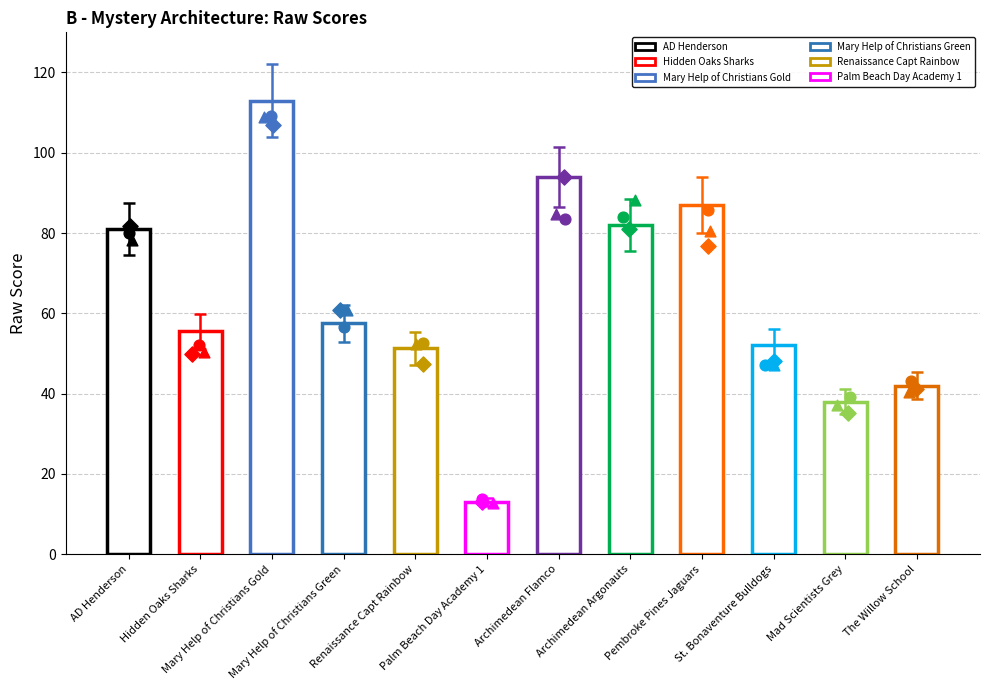

Which has a higher value, The Willow School or AD Henderson?

AD Henderson